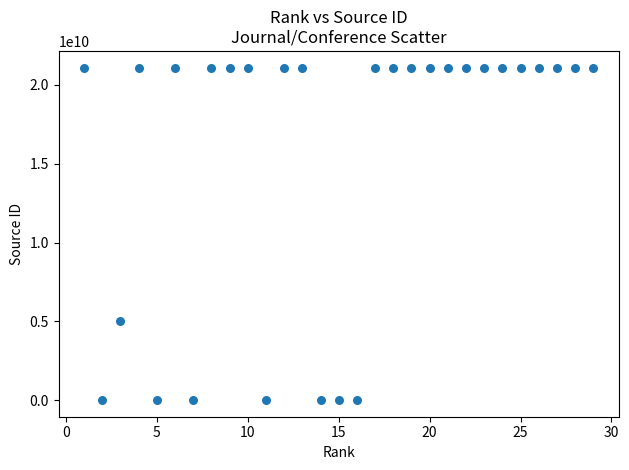

What Y value in the scatter plot is closest to 10550593353?

5000160401